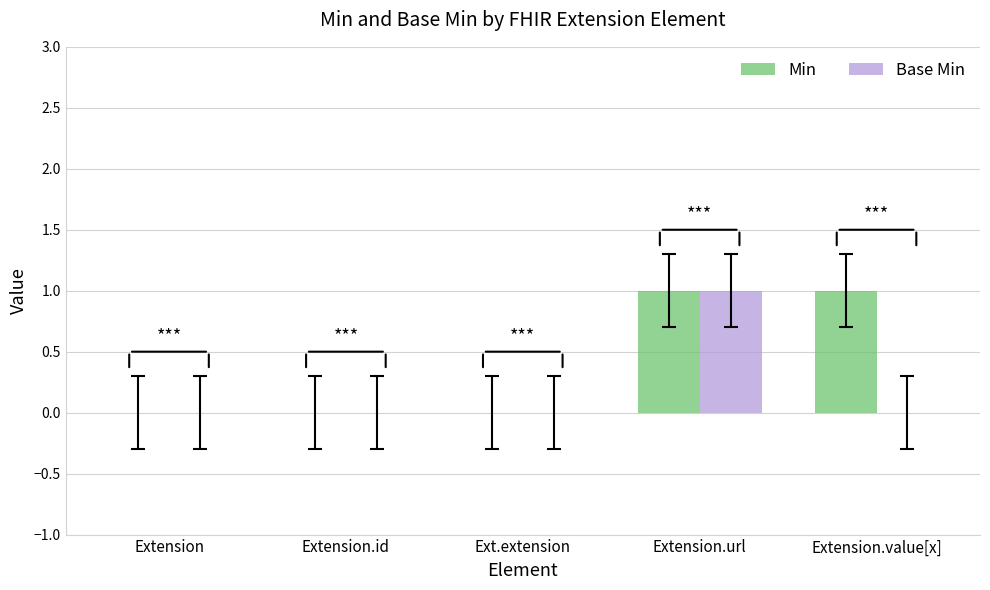

At which category is the sum across all series the highest?

Extension.url